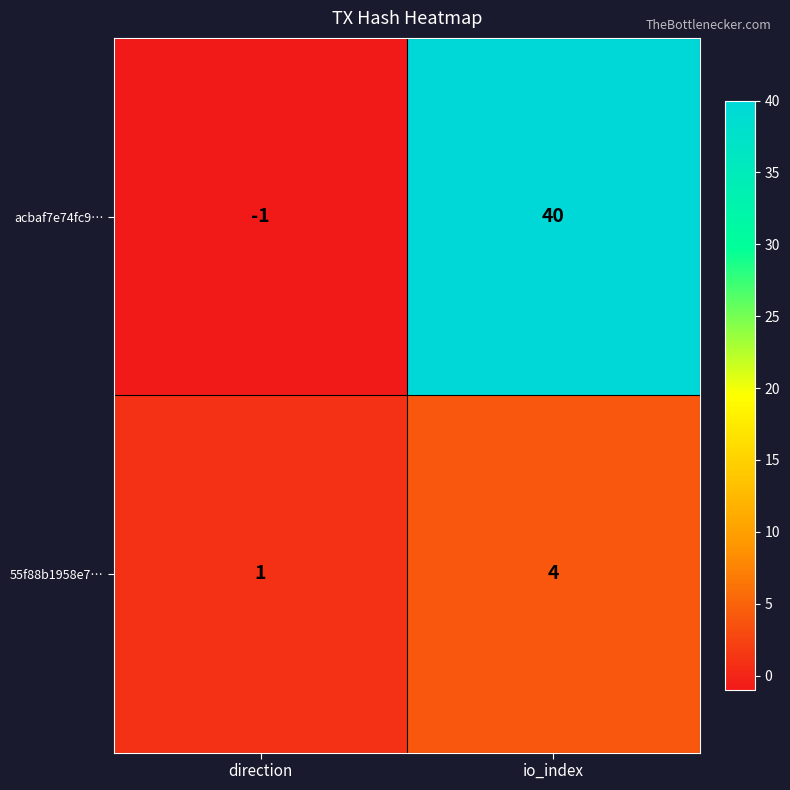

What is the difference between the highest and lowest values at io_index?

36